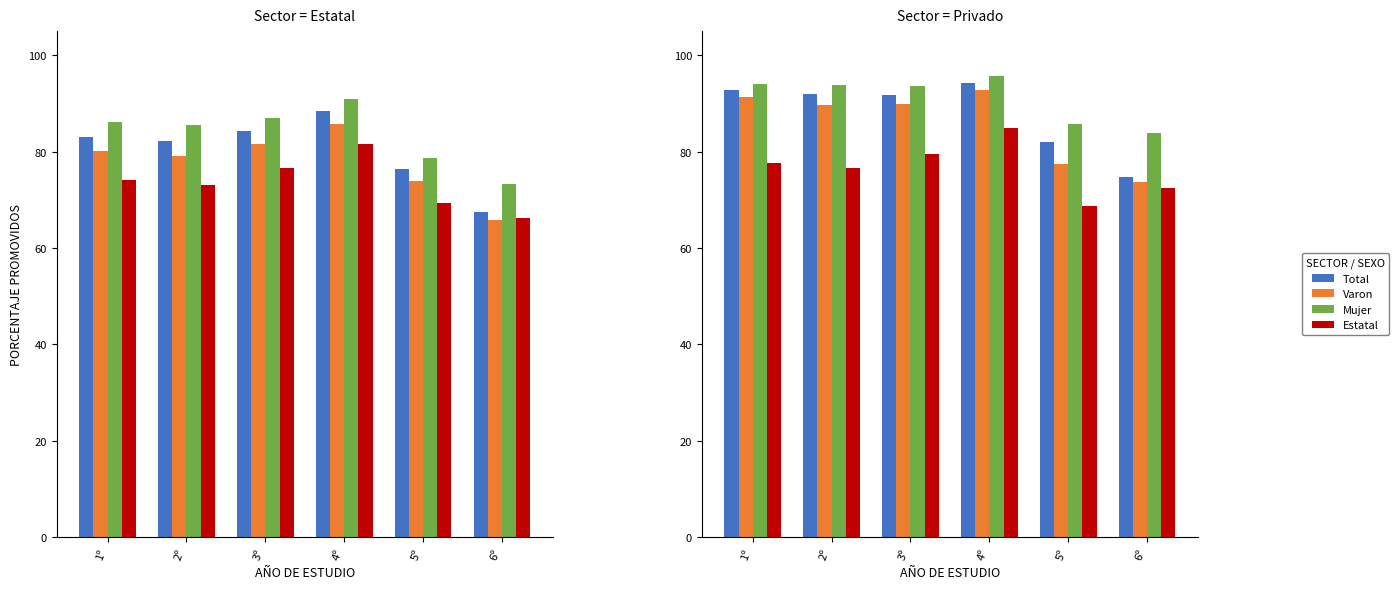

What is the spread (max minus min) of values at 4º?

10.9